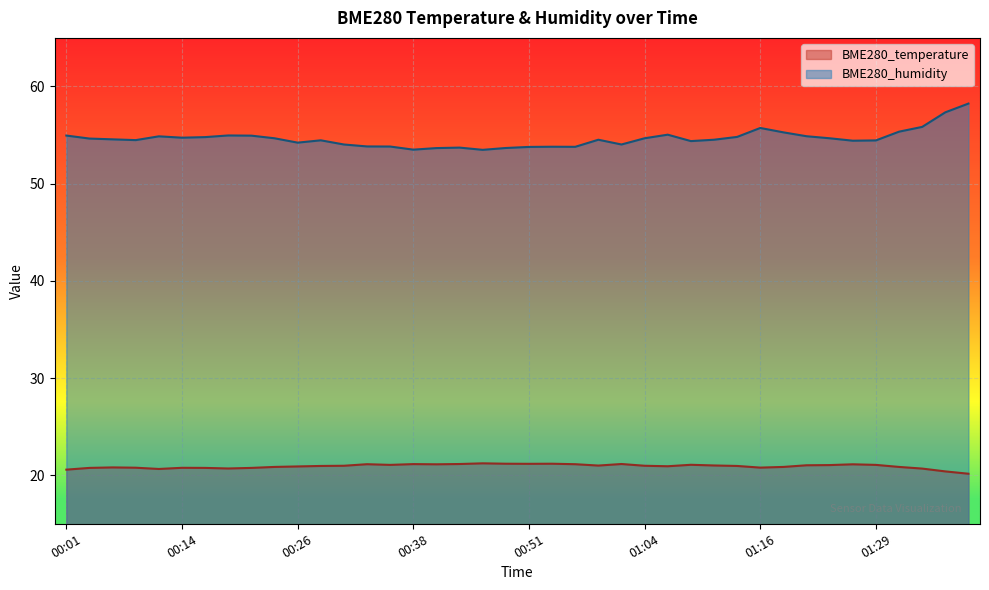

Reading left to right, transcribe all the data shown in this chart.

BME280_temperature: 00:01=20.6	00:04=20.8	00:06=20.8	00:09=20.8	00:11=20.6	00:14=20.8	00:16=20.8	00:19=20.7	00:21=20.8	00:24=20.9	00:26=20.9	00:28=20.9	00:31=21.0	00:33=21.1	00:36=21.1	00:38=21.1	00:41=21.1	00:44=21.1	00:46=21.2	00:49=21.2	00:51=21.2	00:54=21.2	00:56=21.1	00:59=21.0	01:01=21.1	01:04=21.0	01:06=20.9	01:09=21.1	01:11=21.0	01:14=20.9	01:16=20.8	01:19=20.9	01:21=21.0	01:24=21.0	01:26=21.1	01:29=21.1	01:31=20.9	01:34=20.7	01:36=20.4	01:39=20.1
BME280_humidity: 00:01=55.0	00:04=54.6	00:06=54.6	00:09=54.5	00:11=54.9	00:14=54.7	00:16=54.8	00:19=55.0	00:21=54.9	00:24=54.7	00:26=54.2	00:28=54.5	00:31=54.0	00:33=53.8	00:36=53.8	00:38=53.5	00:41=53.7	00:44=53.7	00:46=53.5	00:49=53.7	00:51=53.8	00:54=53.8	00:56=53.8	00:59=54.5	01:01=54.0	01:04=54.7	01:06=55.0	01:09=54.4	01:11=54.5	01:14=54.8	01:16=55.7	01:19=55.3	01:21=54.9	01:24=54.7	01:26=54.4	01:29=54.5	01:31=55.4	01:34=55.8	01:36=57.3	01:39=58.2